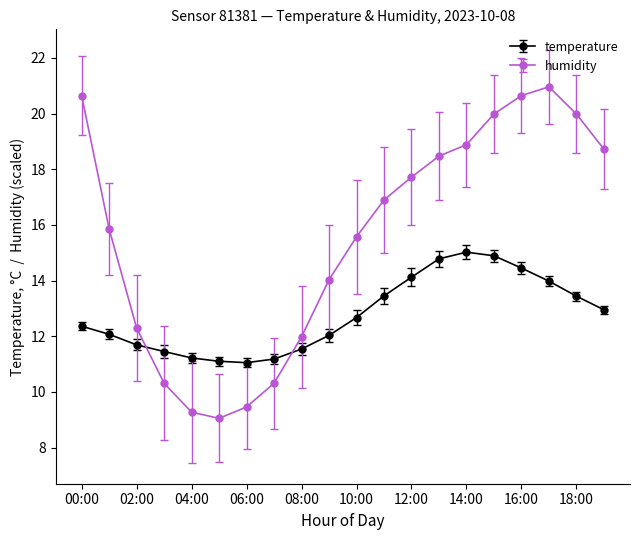

Which series has the widest spread of values?

humidity